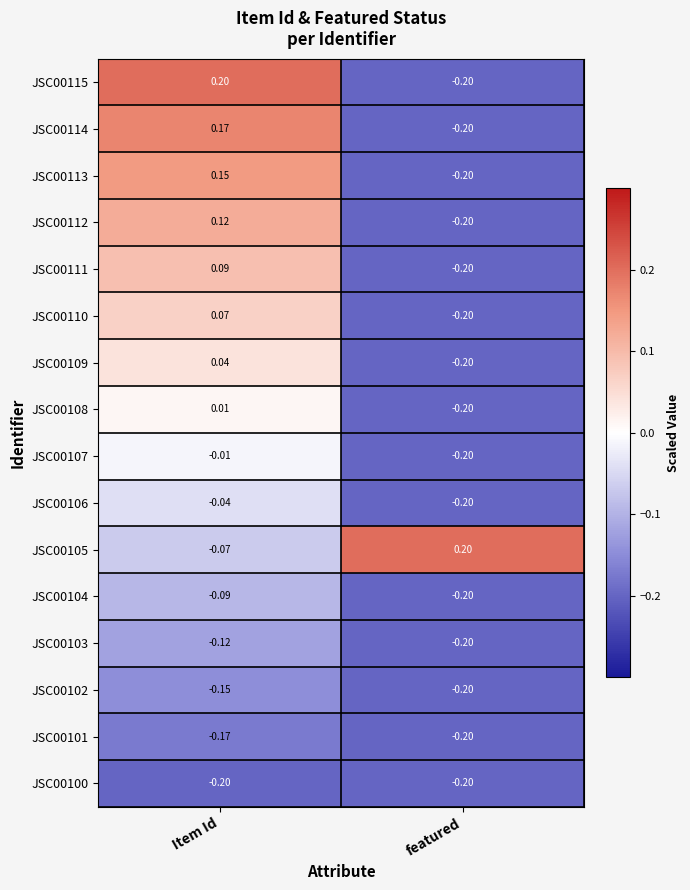

Count the number of data series in this chart.

16